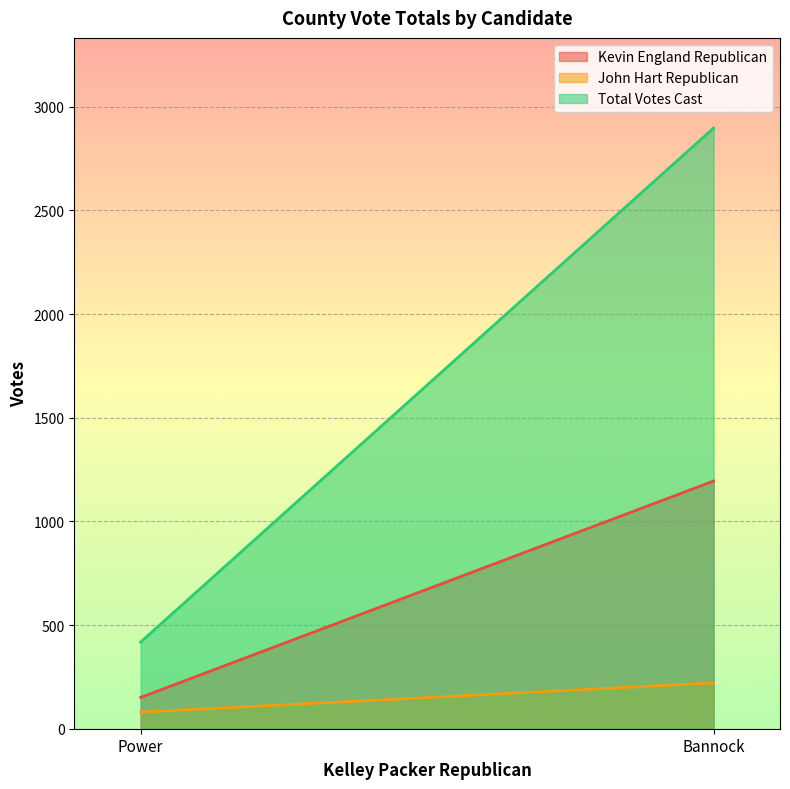

List the series in order of their overall mean, highest first.

Total Votes Cast, Kevin England Republican, John Hart Republican